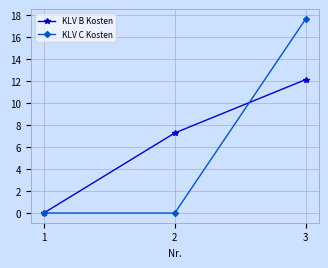

The KLV B Kosten series shows 0.0 at 1. True or false?

True